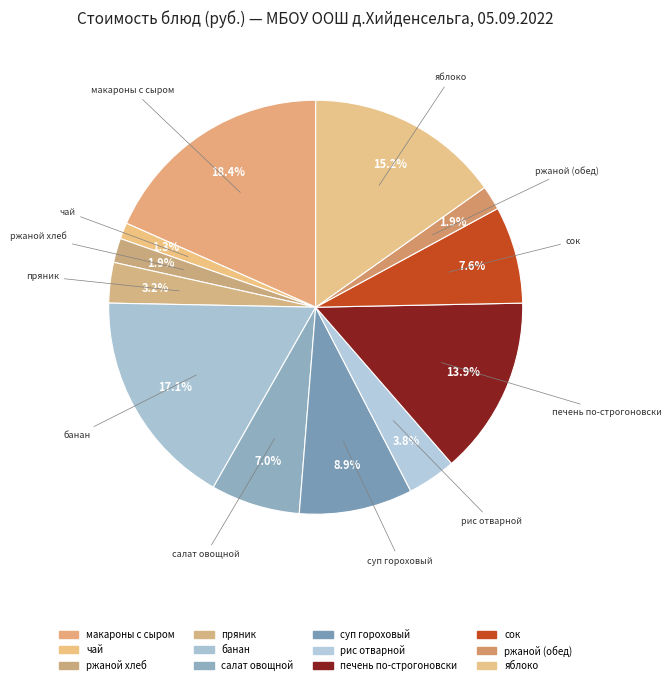

What percentage is NOT represented by рис отварной?

96.2%